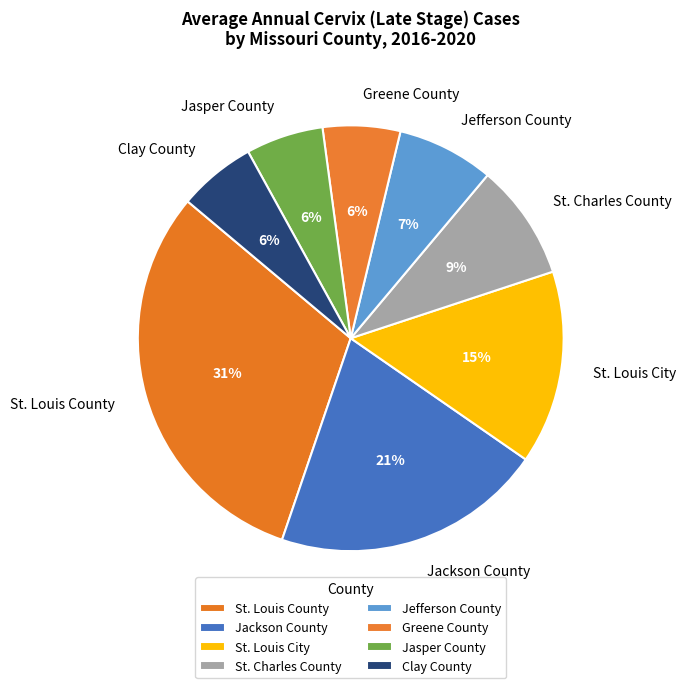

Which slice is the largest?

St. Louis County